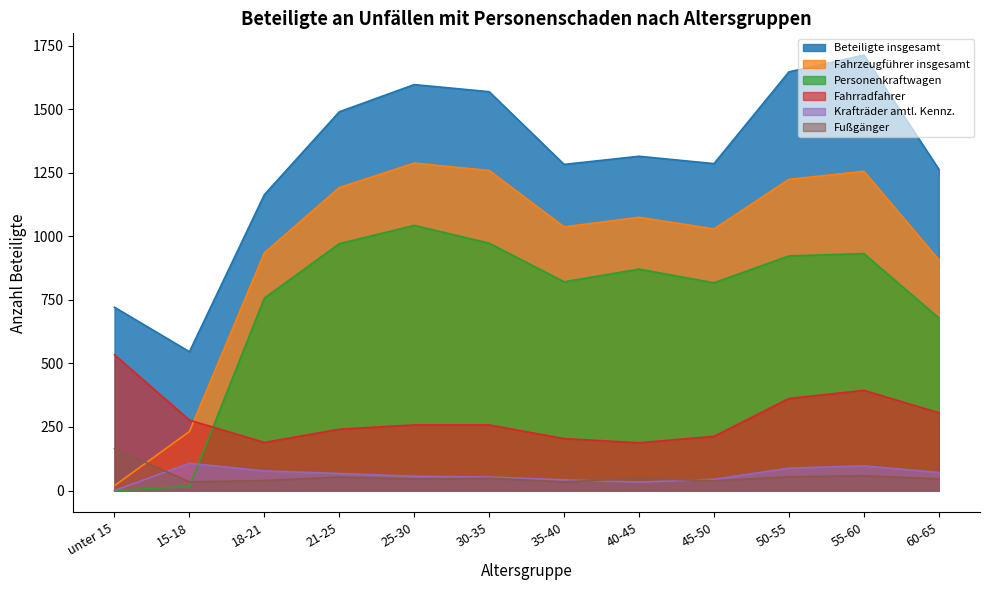

Which series has the largest range (max minus min)?

Fahrzeugführer insgesamt